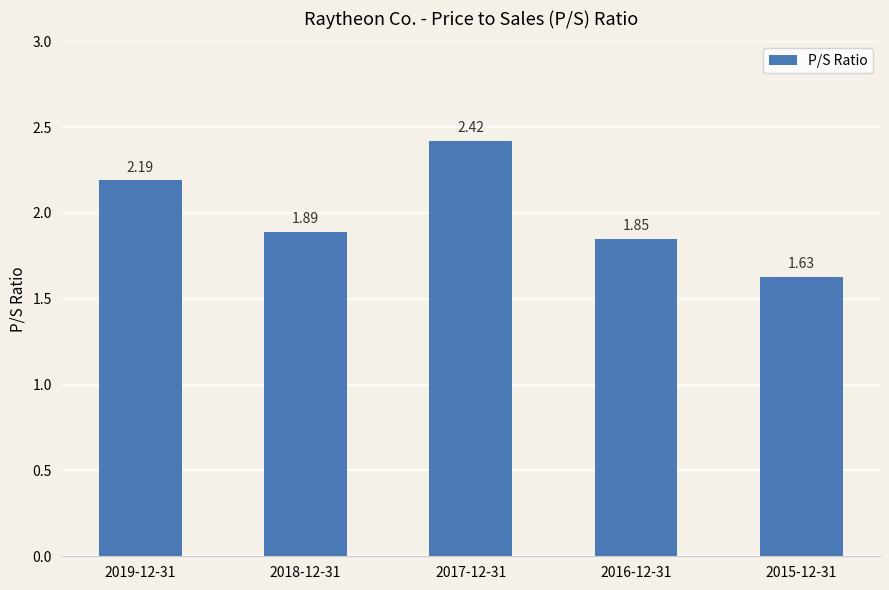

The chart shows a value of 3.9 at 2019-12-31. True or false?

False